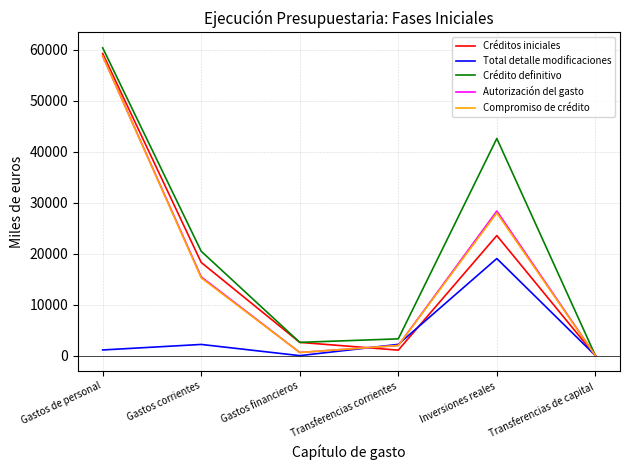

True or false: Total detalle modificaciones has more than 0 interior local peaks.

True